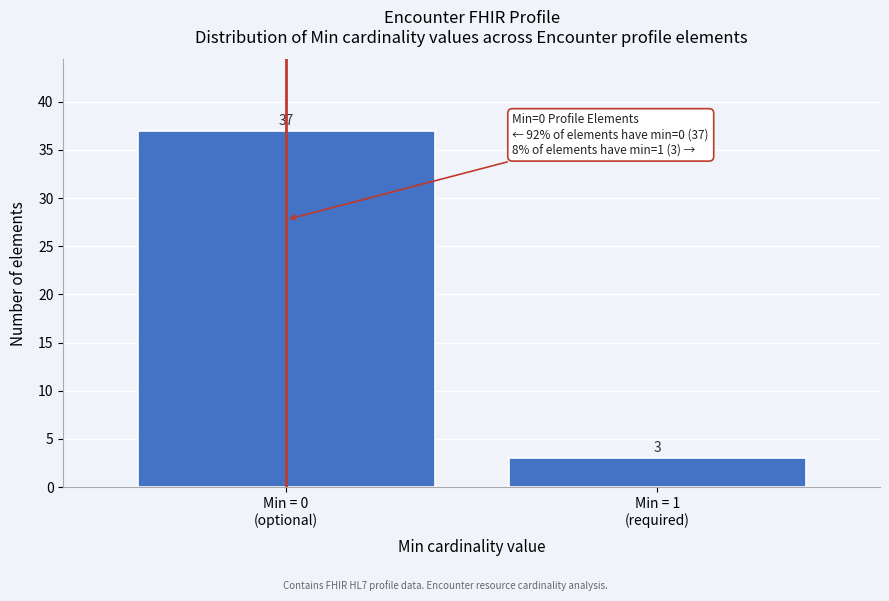

Reading left to right, what are all the values shown in this chart?

37	3